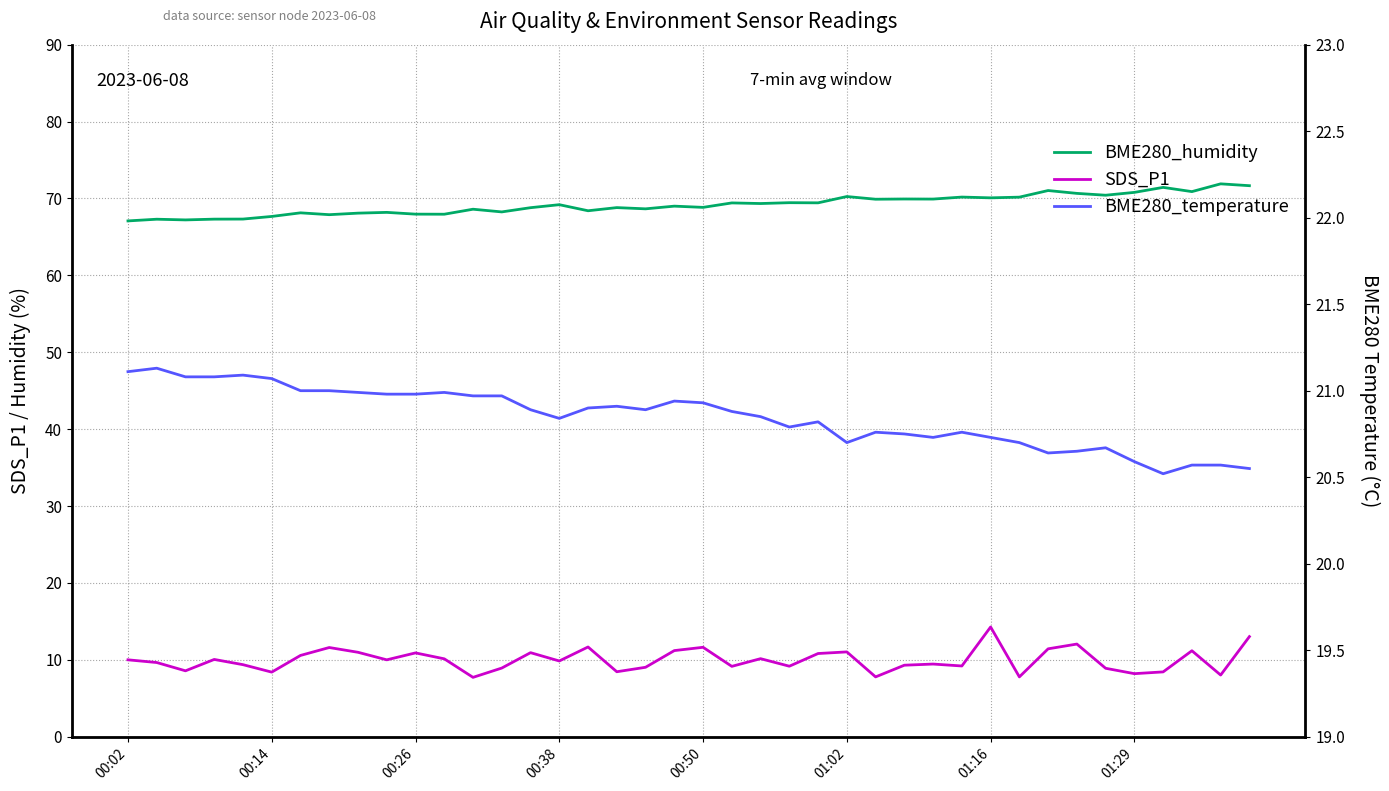

Is this an area chart (filled region under the line)?

No